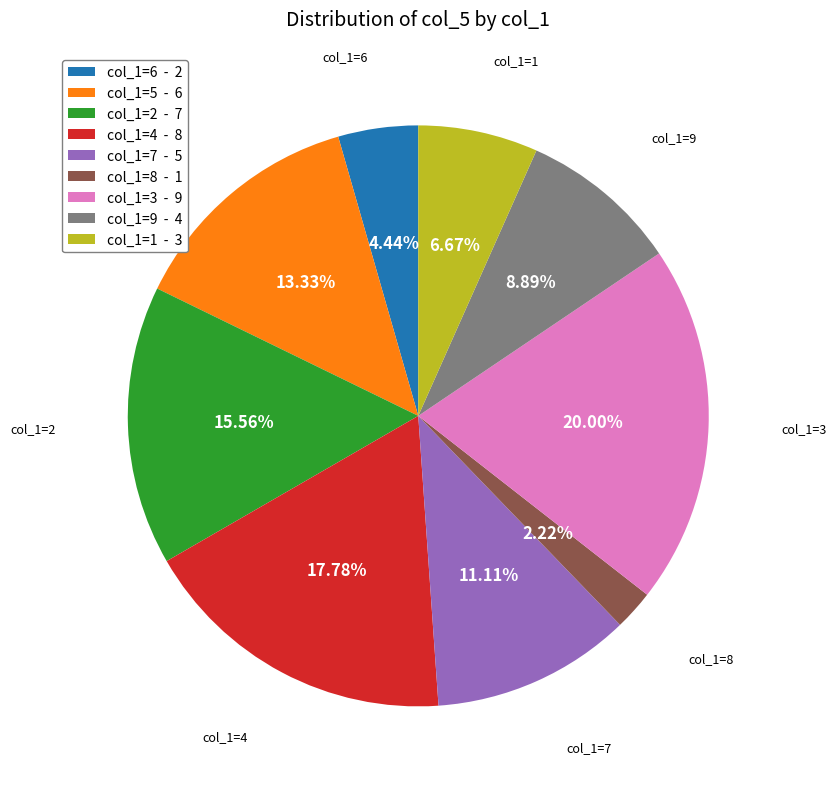

Which slice is the largest?

col_1=3 - 9